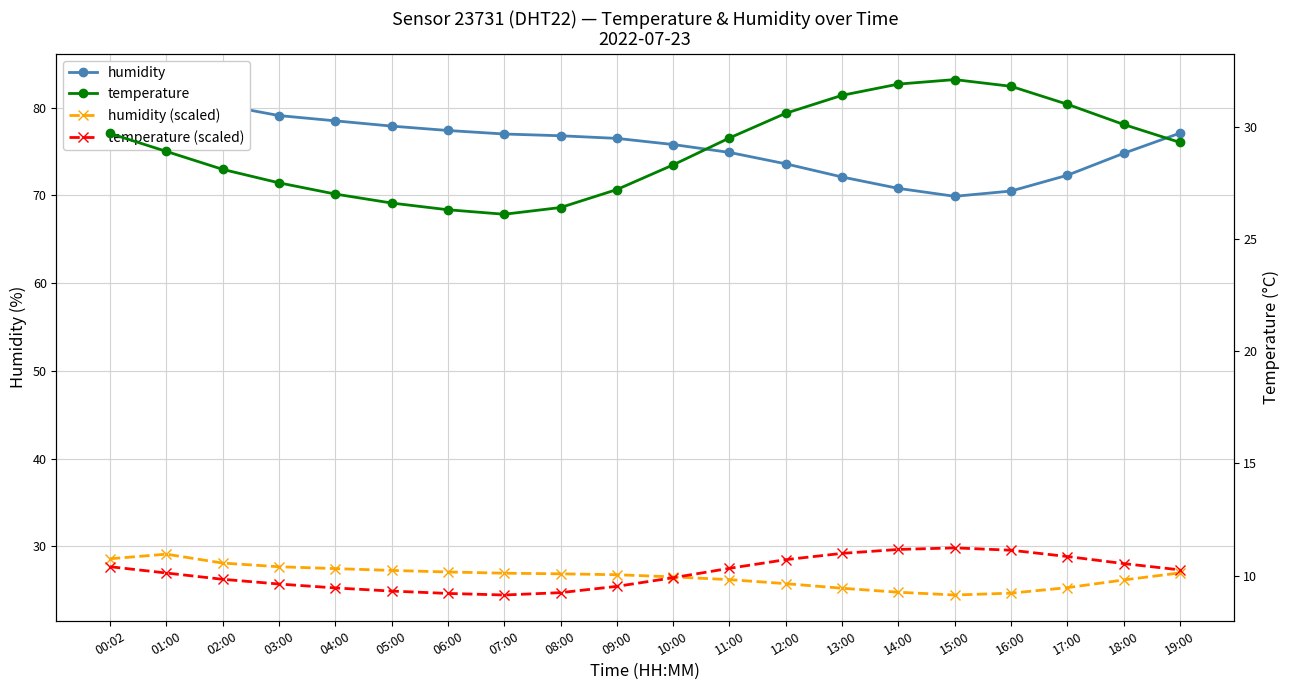

Reading left to right, extract all data points from this chart.

humidity: 00:02=81.7	01:00=83.2	02:00=80.3	03:00=79.1	04:00=78.5	05:00=77.9	06:00=77.4	07:00=77.0	08:00=76.8	09:00=76.5	10:00=75.8	11:00=74.9	12:00=73.6	13:00=72.1	14:00=70.8	15:00=69.9	16:00=70.5	17:00=72.3	18:00=74.8	19:00=77.1
humidity (scaled): 00:02=28.6	01:00=29.1	02:00=28.1	03:00=27.7	04:00=27.5	05:00=27.3	06:00=27.1	07:00=26.9	08:00=26.9	09:00=26.8	10:00=26.5	11:00=26.2	12:00=25.8	13:00=25.2	14:00=24.8	15:00=24.5	16:00=24.7	17:00=25.3	18:00=26.2	19:00=27.0
temperature: 00:02=29.7	01:00=28.9	02:00=28.1	03:00=27.5	04:00=27.0	05:00=26.6	06:00=26.3	07:00=26.1	08:00=26.4	09:00=27.2	10:00=28.3	11:00=29.5	12:00=30.6	13:00=31.4	14:00=31.9	15:00=32.1	16:00=31.8	17:00=31.0	18:00=30.1	19:00=29.3
temperature (scaled): 00:02=10.4	01:00=10.1	02:00=9.8	03:00=9.6	04:00=9.4	05:00=9.3	06:00=9.2	07:00=9.1	08:00=9.2	09:00=9.5	10:00=9.9	11:00=10.3	12:00=10.7	13:00=11.0	14:00=11.2	15:00=11.2	16:00=11.1	17:00=10.8	18:00=10.5	19:00=10.3